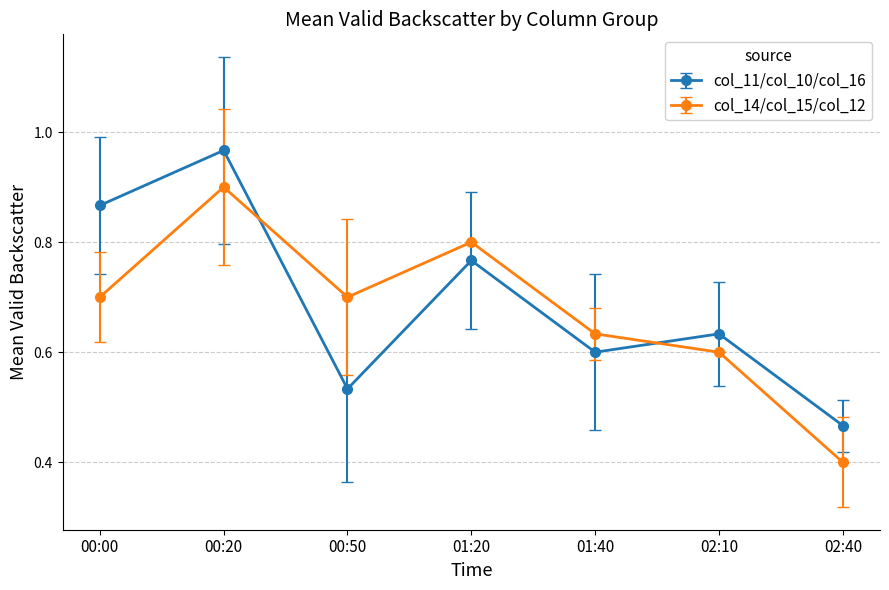

What position from the right is 01:40?

3